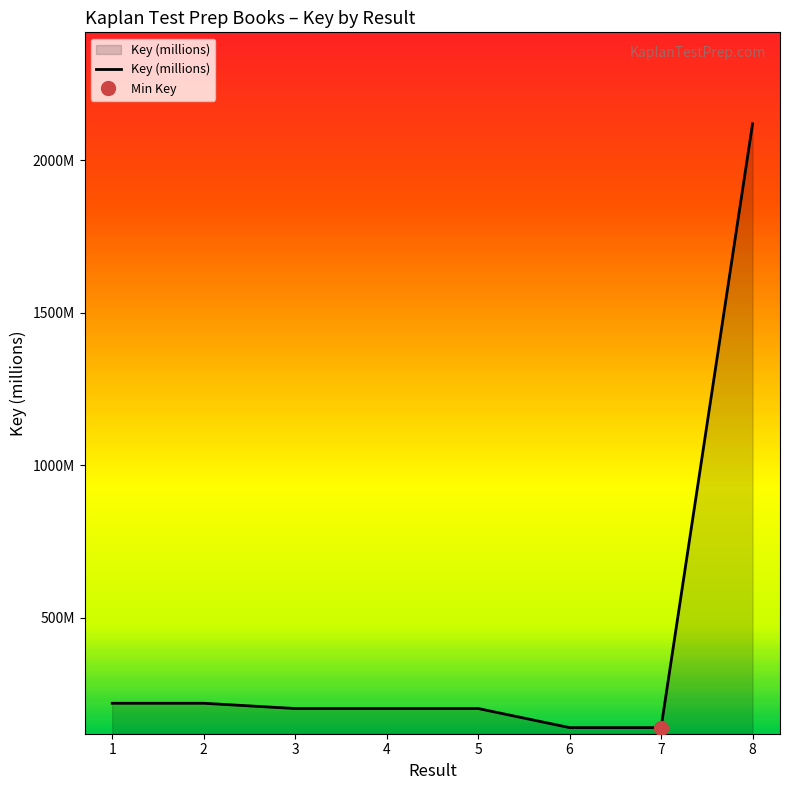

What value does the data have at 7?

139.4